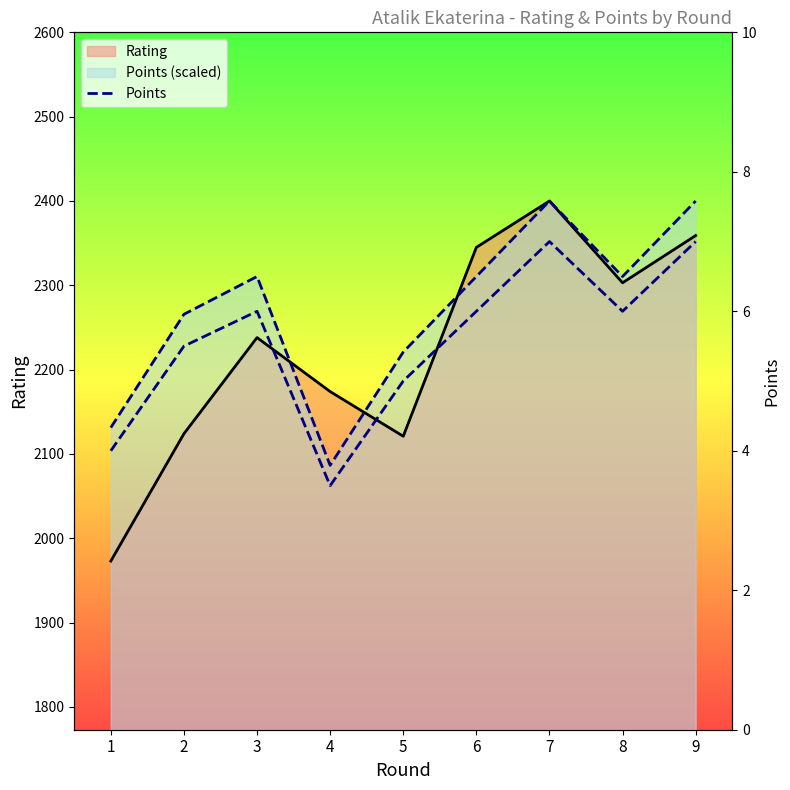

Reading left to right, extract all data points from this chart.

1=4.0	2=5.5	3=6.0	4=3.5	5=5.0	6=6.0	7=7.0	8=6.0	9=7.0